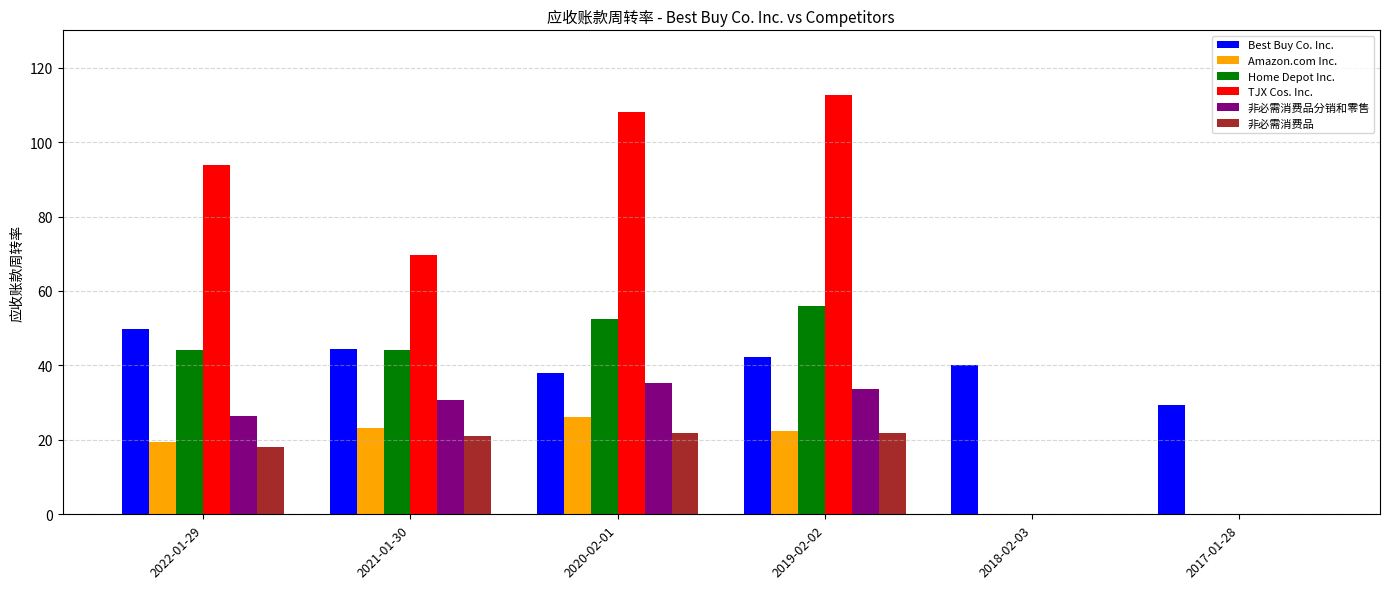

What is the total value across all series at 2021-01-30?

233.4